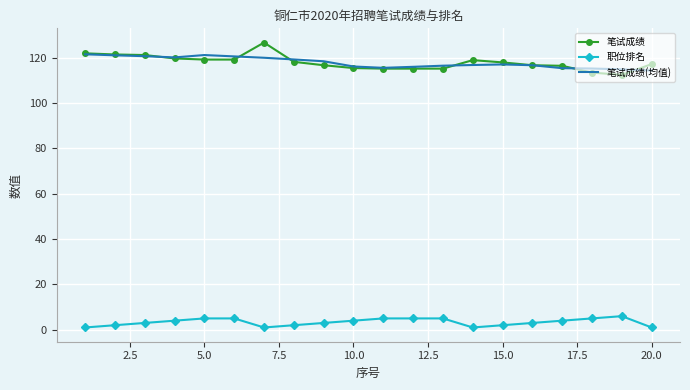

What is the maximum value shown in the chart?

126.8